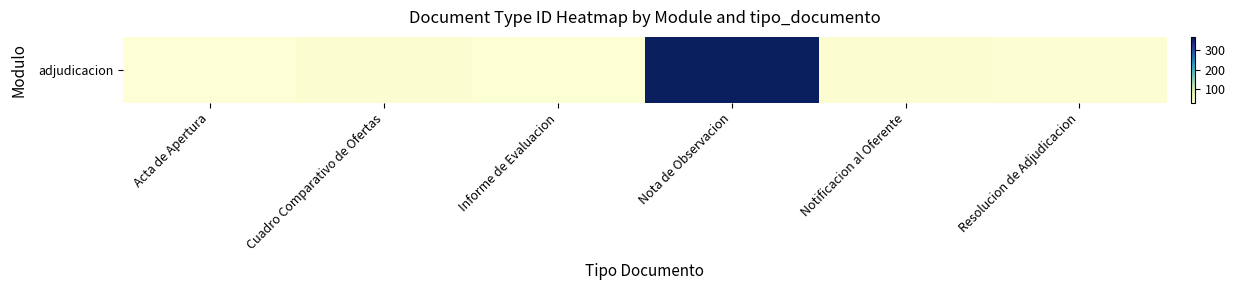

What is the average value?

92